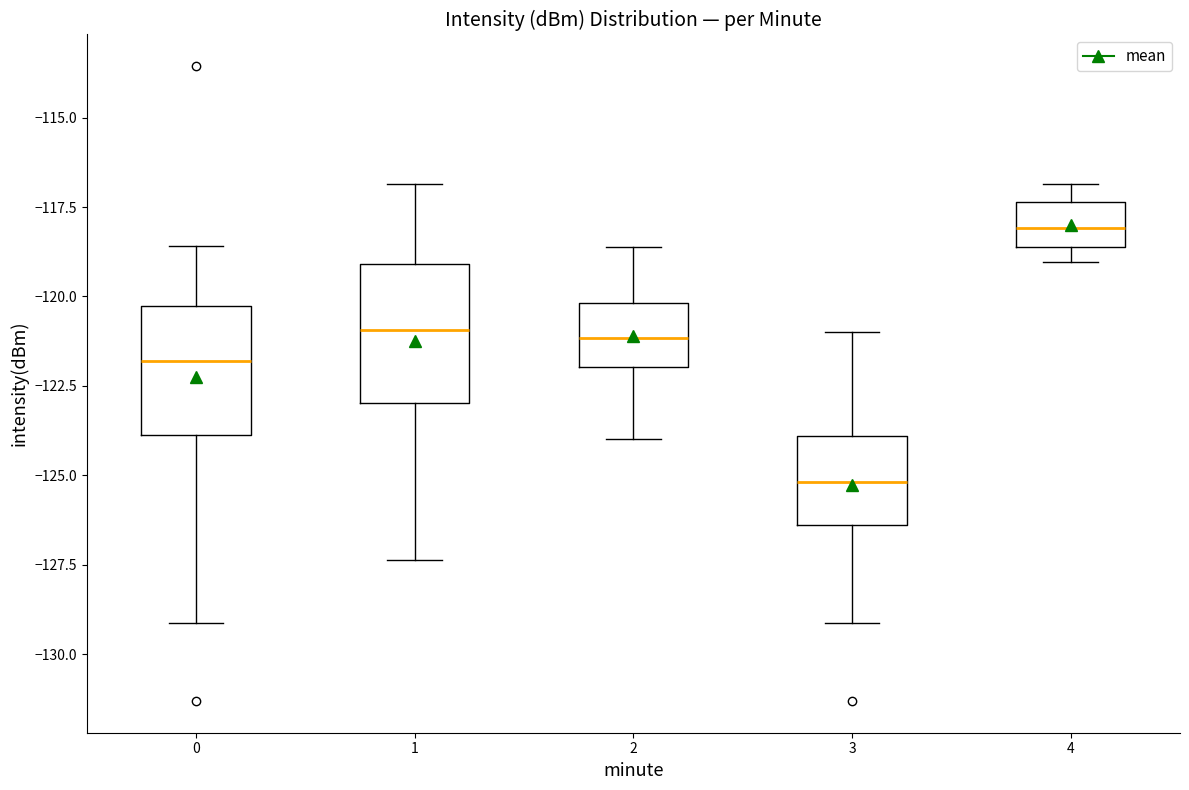

Where does the upper whisker of the box at x = 0 end on the y-axis? The values are not printed on the chart, so give them approximately, as read against the axis.

-118.5